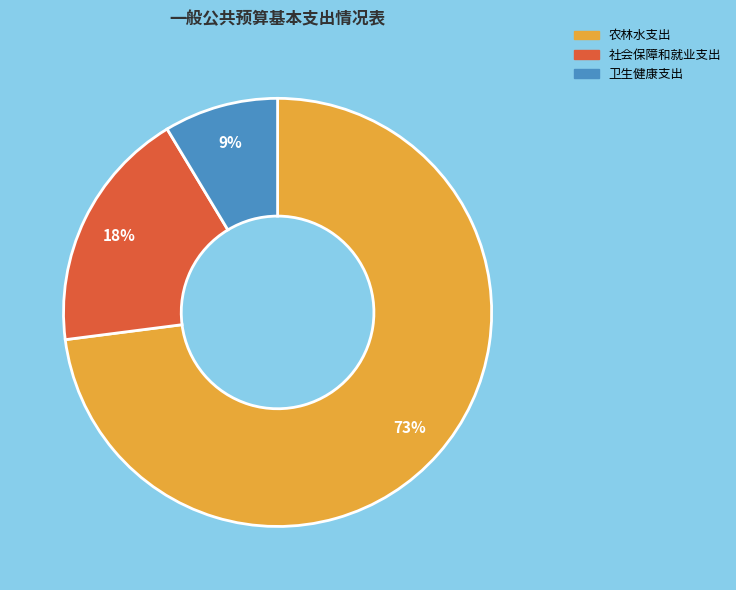

Which has a higher value, 农林水支出 or 社会保障和就业支出?

农林水支出